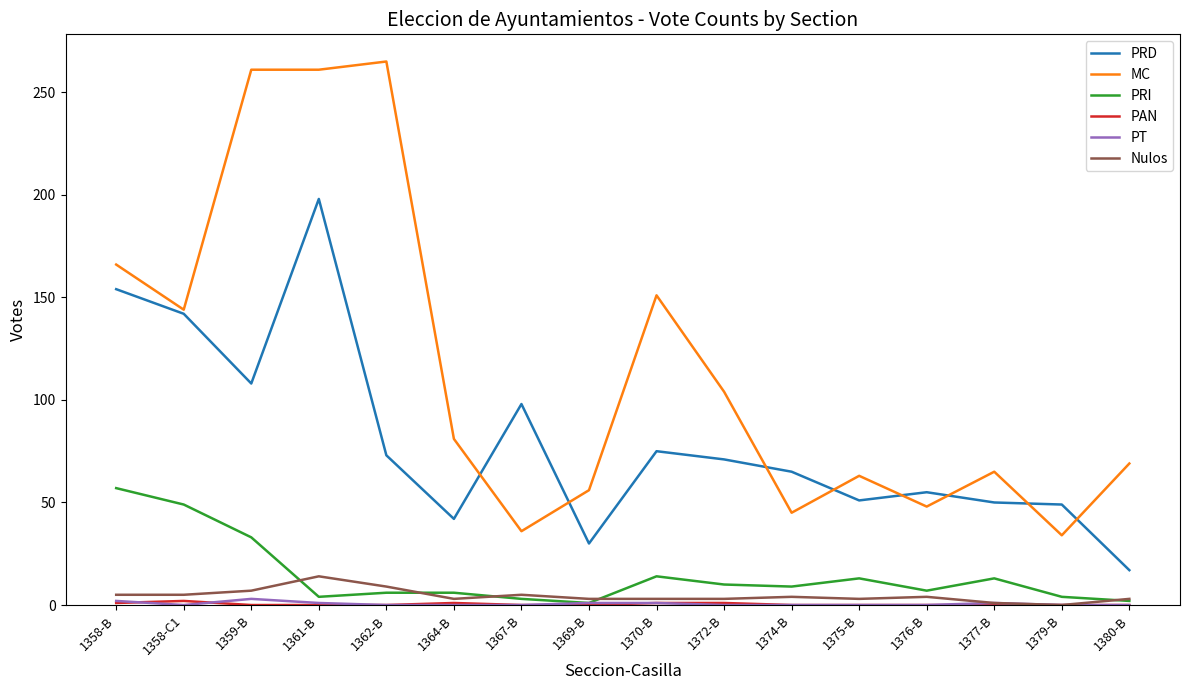

How many categories are shown in the chart?

16